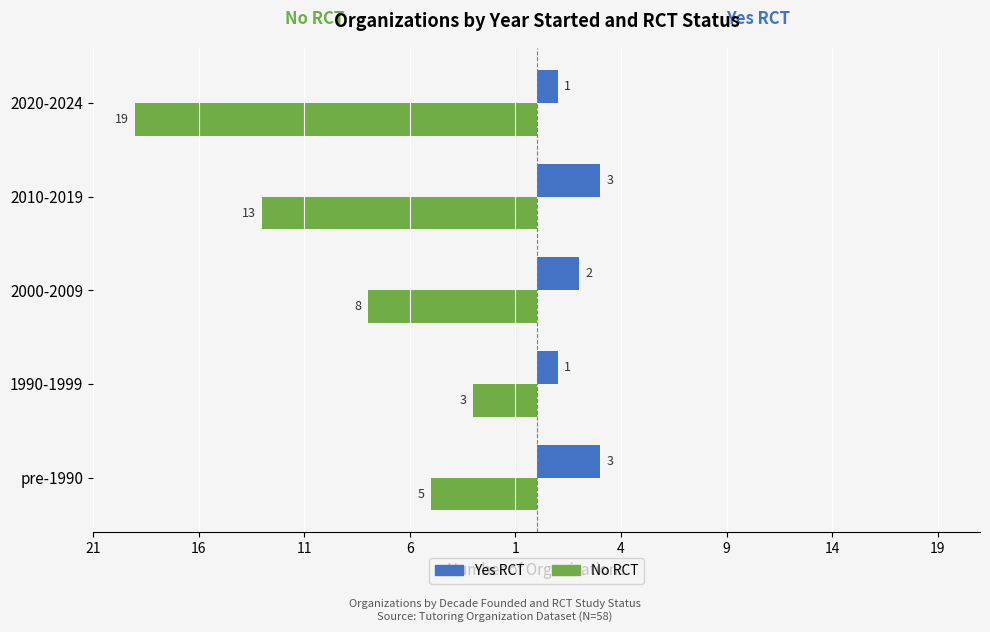

Reading left to right, extract all data points from this chart.

No RCT: -5	-3	-8	-13	-19
Yes RCT: 3	1	2	3	1